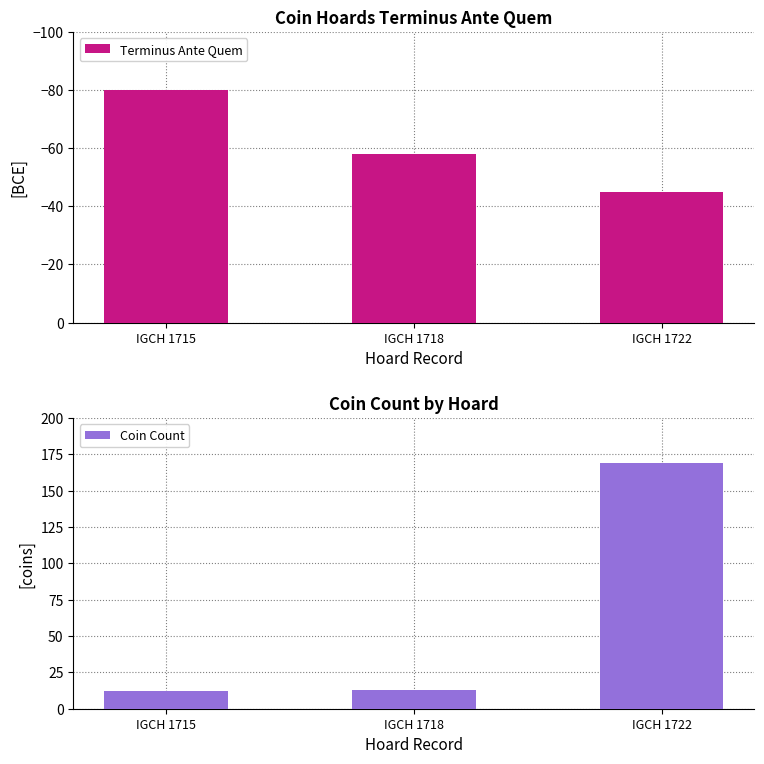

Reading left to right, transcribe all the data shown in this chart.

Terminus Ante Quem: IGCH 1715=-80	IGCH 1718=-58	IGCH 1722=-45
Coin Count: IGCH 1715=12	IGCH 1718=13	IGCH 1722=169